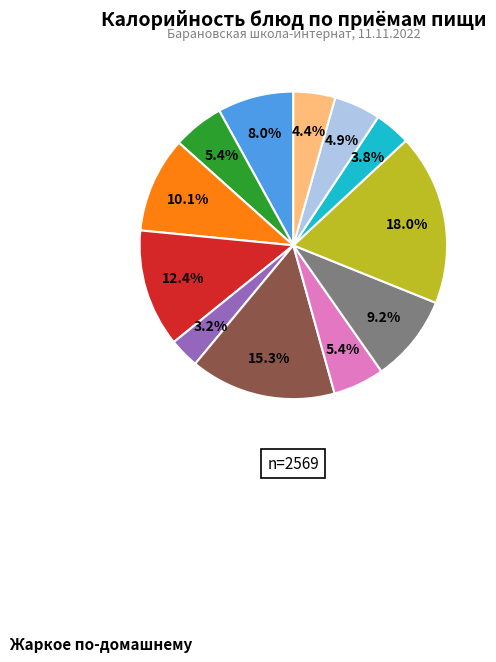

How many segments does this pie chart have?

12